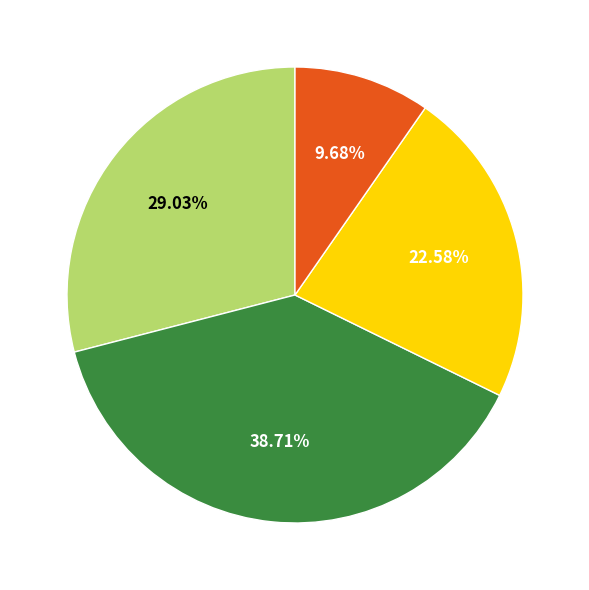

Is there any slice that represents more than half of the pie?

No